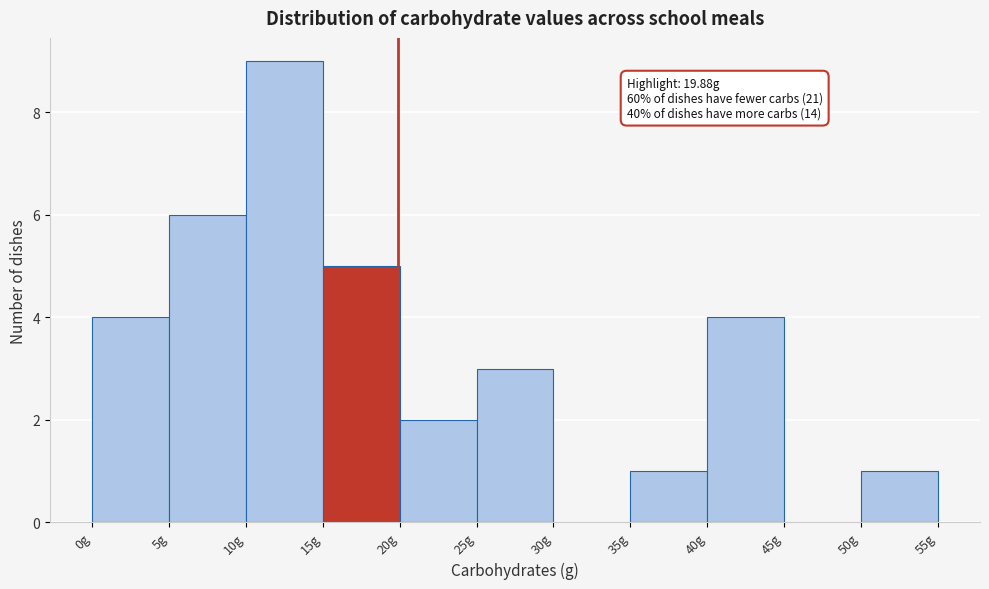

Over which range of the x-axis is the bar tallest?

10 to 15